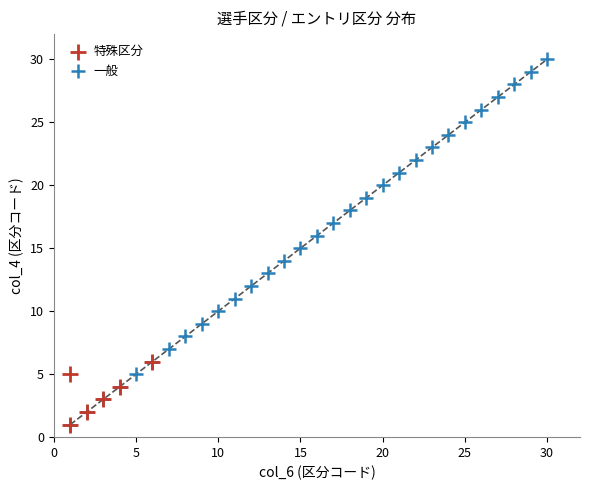

Which series reaches the maximum Y coordinate?

一般